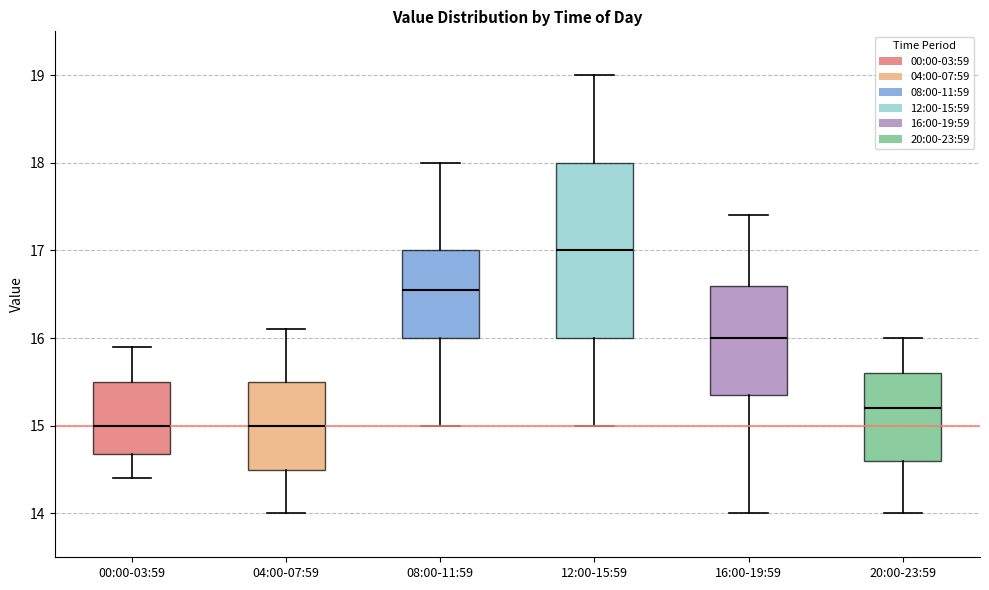

Where is the lower edge of the box for 08:00-11:59 on the y-axis? The values are not printed on the chart, so give them approximately, as read against the axis.

16.0